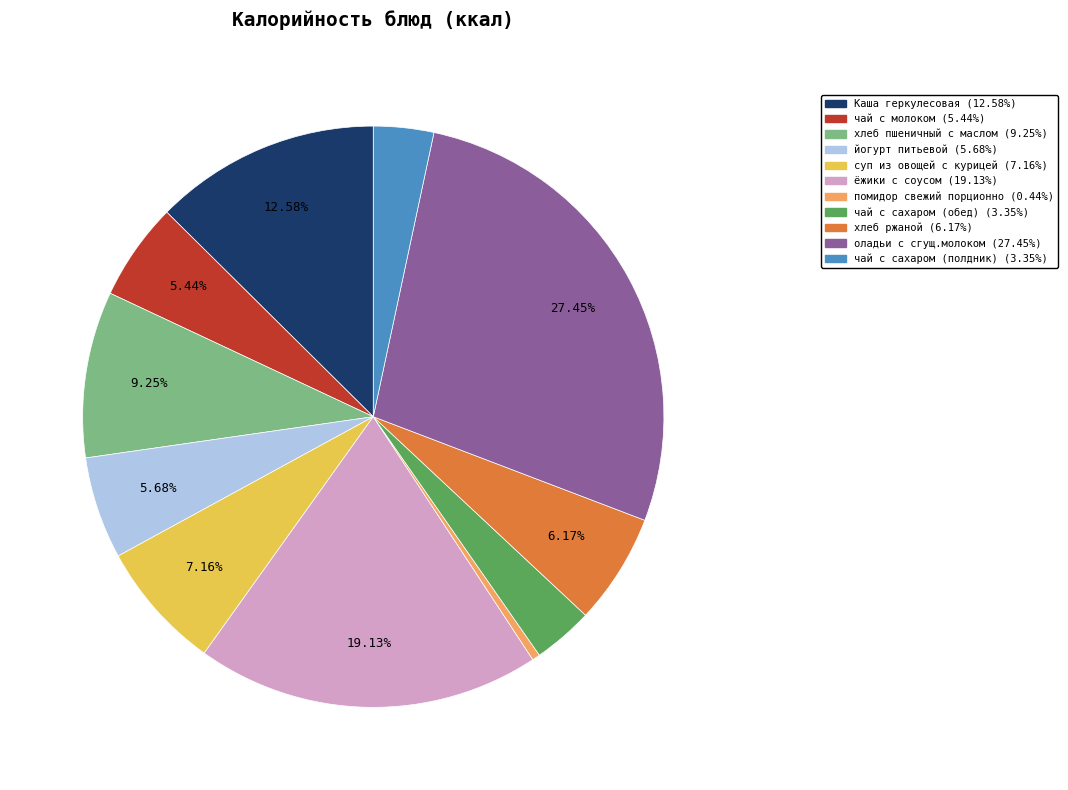

Is Каша геркулесовая the majority of the pie?

No